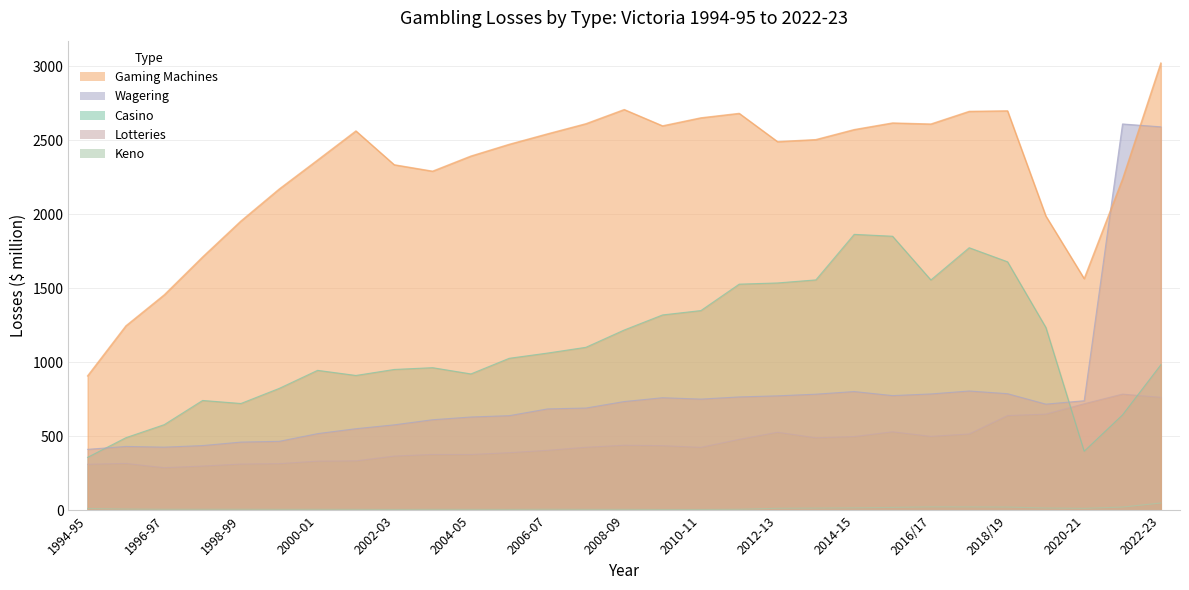

Which has a higher value, 2019/20 or 2022-23?

2019/20